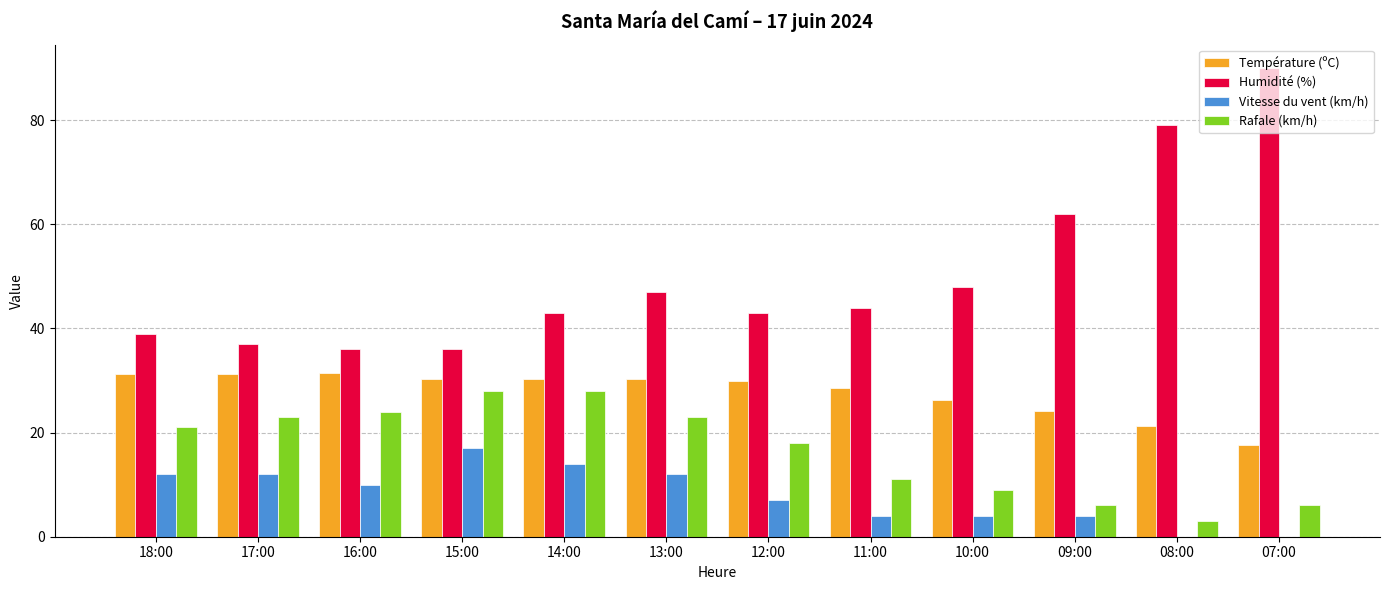

Which series has the widest spread of values?

Humidité (%)